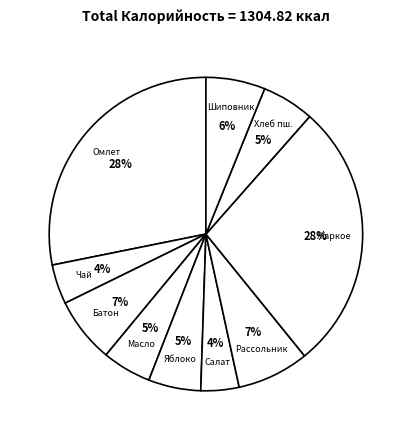

Is the sum of Яблоко and Хлеб пш. greater than half?

No